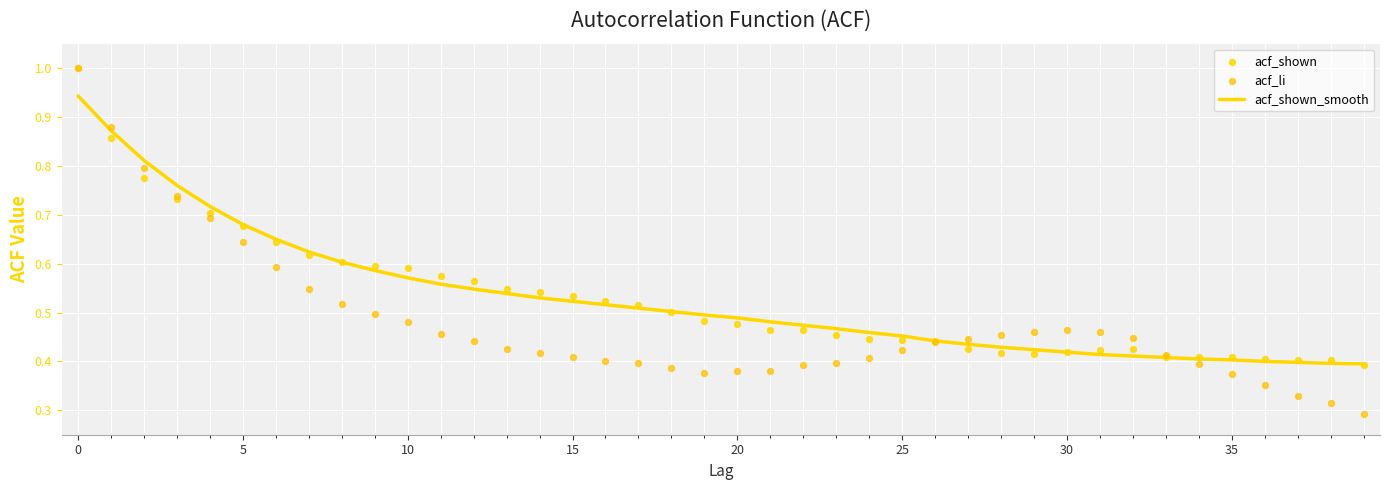

Which series has the largest Y range (max minus min)?

acf_li